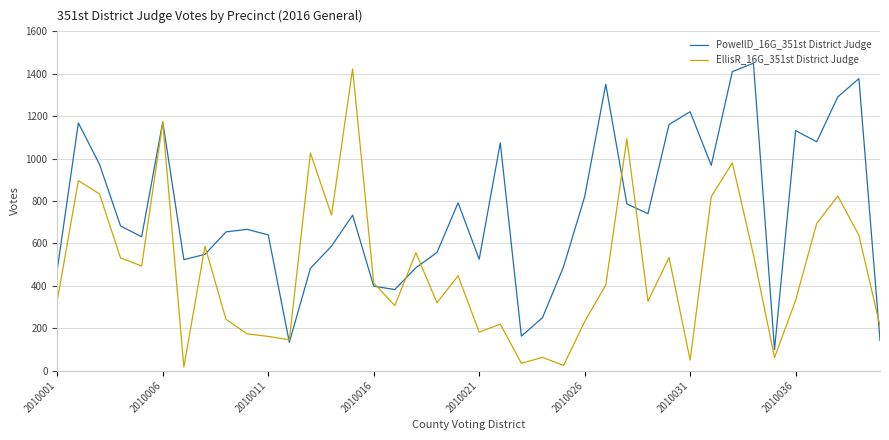

List the series in order of their overall mean, lowest first.

EllisR_16G_351st District Judge, PowellD_16G_351st District Judge